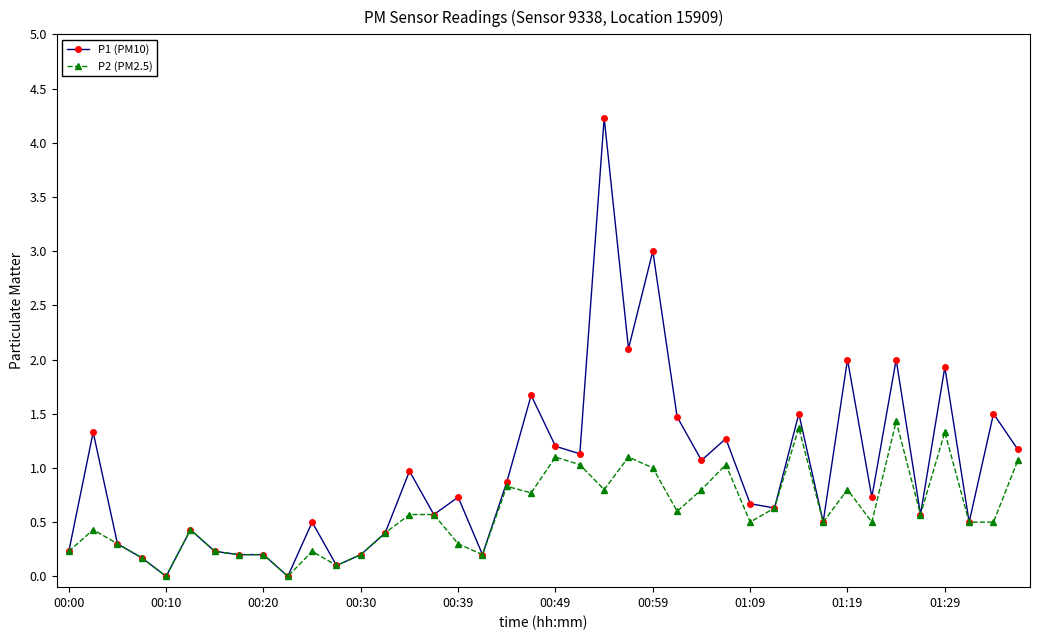

What is the greatest value displayed?

4.2